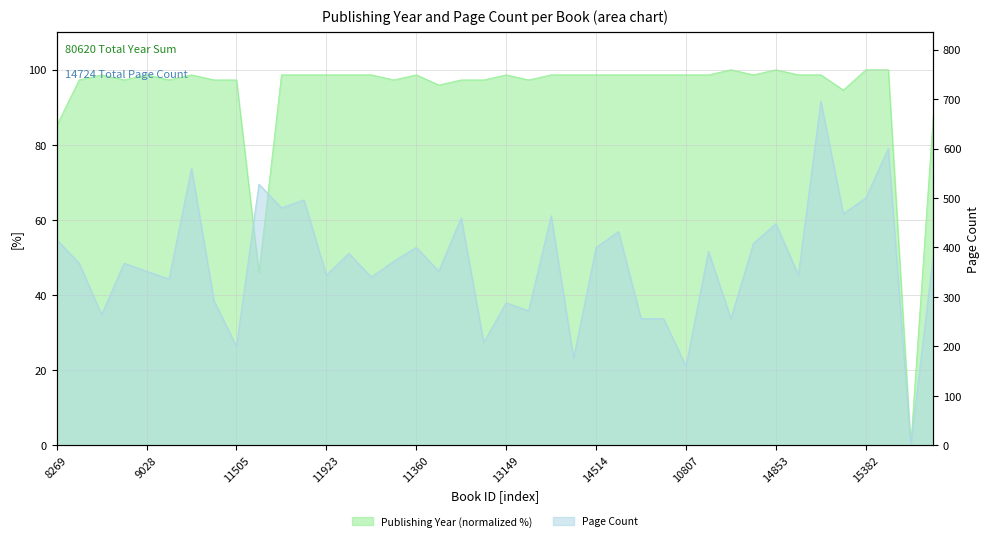

Reading left to right, what are all the values shown in this chart?

publishingYear: 8269=85.1	9393=97.3	9522=98.6	9863=97.3	9028=98.6	8664=97.3	10599=98.6	11374=97.3	11505=97.3	632=45.9	11665=98.6	11729=98.6	11923=98.6	11309=98.6	11593=98.6	9719=97.3	11360=98.6	12601=95.9	13033=97.3	13106=97.3	13149=98.6	13581=97.3	13783=98.6	14095=98.6	14514=98.6	14014=98.6	11465=98.6	11435=98.6	10807=98.6	11386=98.6	14812=100.0	14840=98.6	14853=100.0	15176=98.6	15367=98.6	15381=94.6	15382=100.0	15434=100.0	15708=0.0	15772=87.8
pageCount: 8269=416.0	9393=368.0	9522=264.0	9863=368.0	9028=352.0	8664=336.0	10599=560.0	11374=292.0	11505=200.0	632=528.0	11665=480.0	11729=496.0	11923=344.0	11309=388.0	11593=340.0	9719=372.0	11360=400.0	12601=352.0	13033=460.0	13106=208.0	13149=288.0	13581=272.0	13783=464.0	14095=176.0	14514=400.0	14014=432.0	11465=256.0	11435=256.0	10807=160.0	11386=392.0	14812=256.0	14840=408.0	14853=448.0	15176=344.0	15367=696.0	15381=468.0	15382=500.0	15434=600.0	15708=0.0	15772=384.0